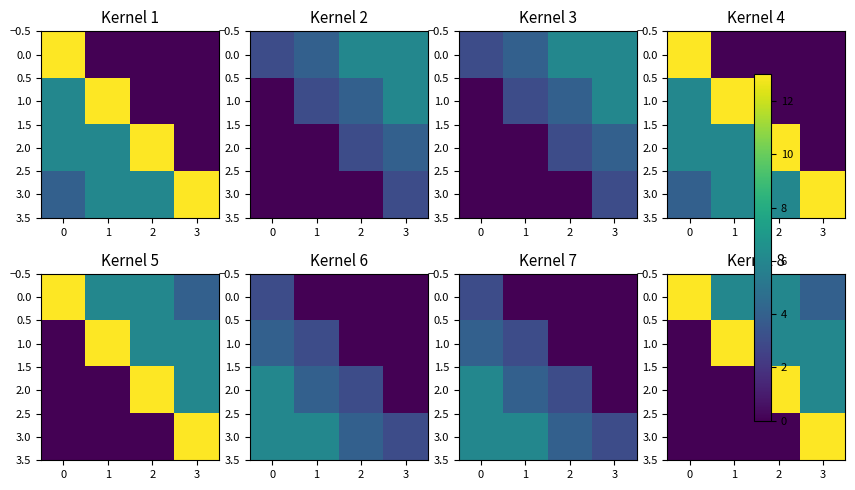

How many data points in 0.0 are less than 6?

1